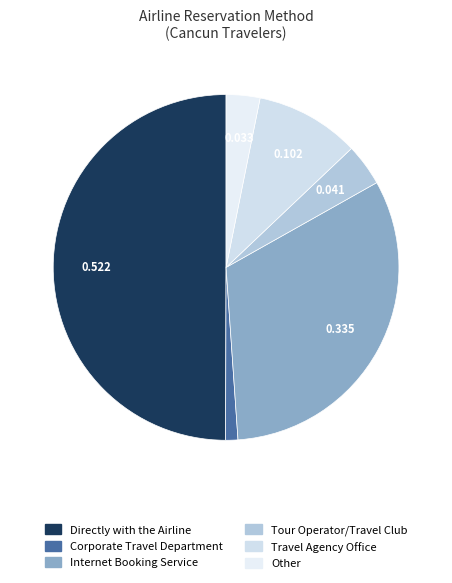

Which category has the biggest portion of the pie?

Directly with the Airline